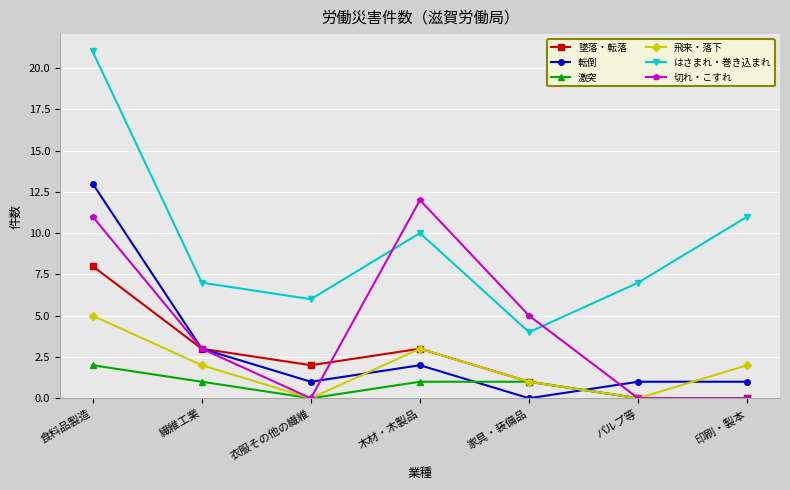

How many 飛来・落下 values are between 0 and 3?

6